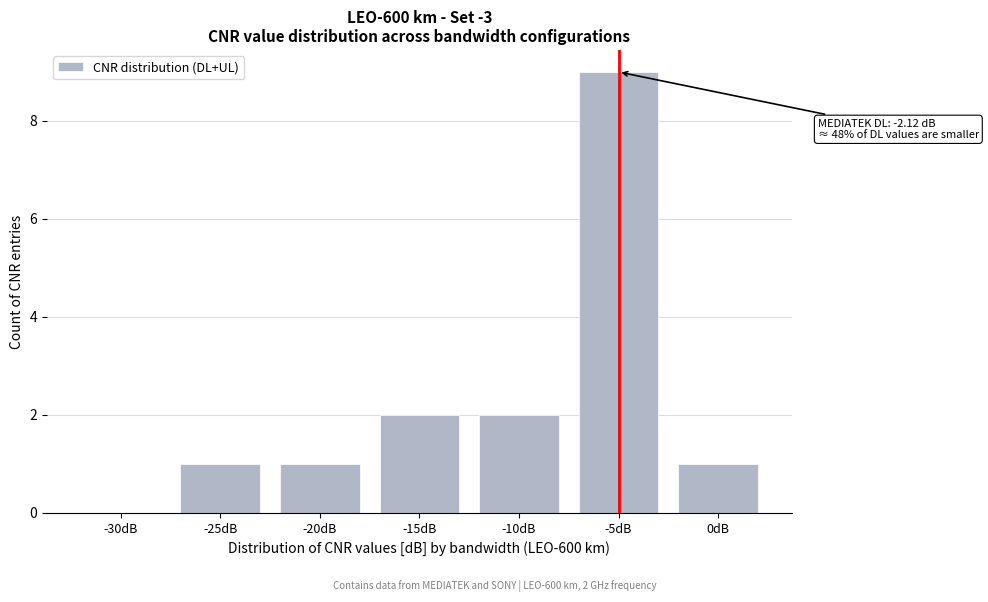

Reading right to left, what are all the values shown in this chart?

0dB=1	-5dB=9	-10dB=2	-15dB=2	-20dB=1	-25dB=1	-30dB=0